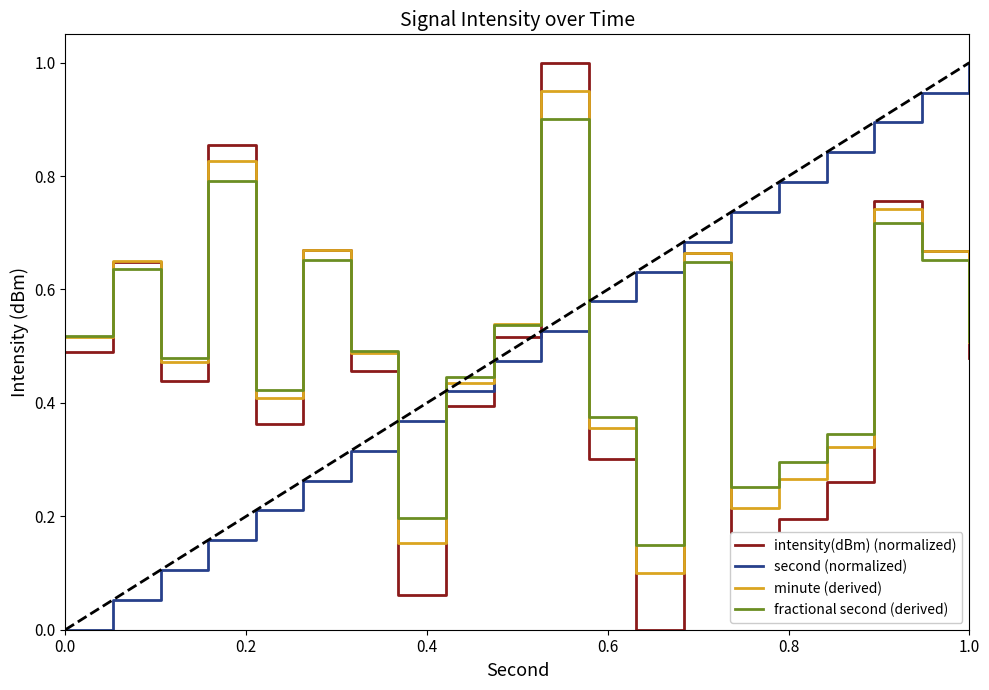

Which series ends up on top after the final intersection of intensity(dBm) (normalized) and fractional second (derived)?

fractional second (derived)